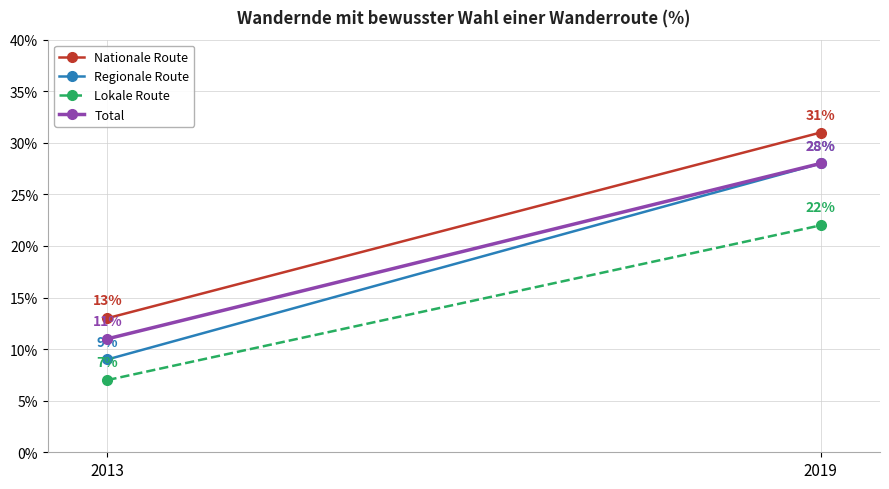

Count the number of categories in the chart.

2